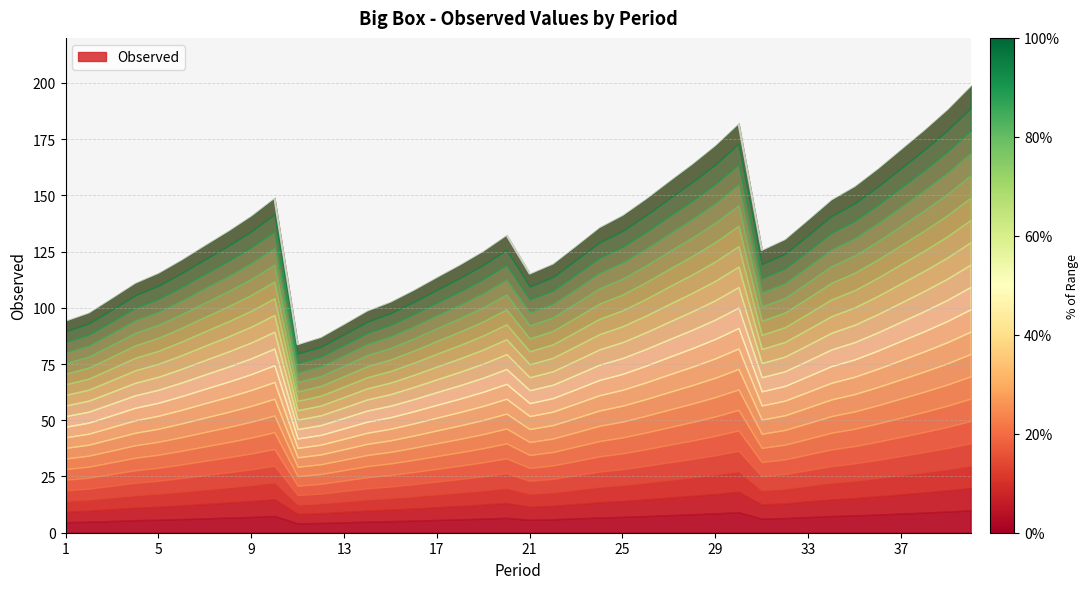

Rank the categories by value from highest to lowest.

40, 39, 30, 38, 29, 37, 28, 36, 27, 35, 10, 26, 34, 25, 9, 33, 24, 8, 20, 32, 7, 23, 31, 19, 6, 22, 18, 5, 21, 17, 4, 16, 3, 15, 14, 2, 1, 13, 12, 11